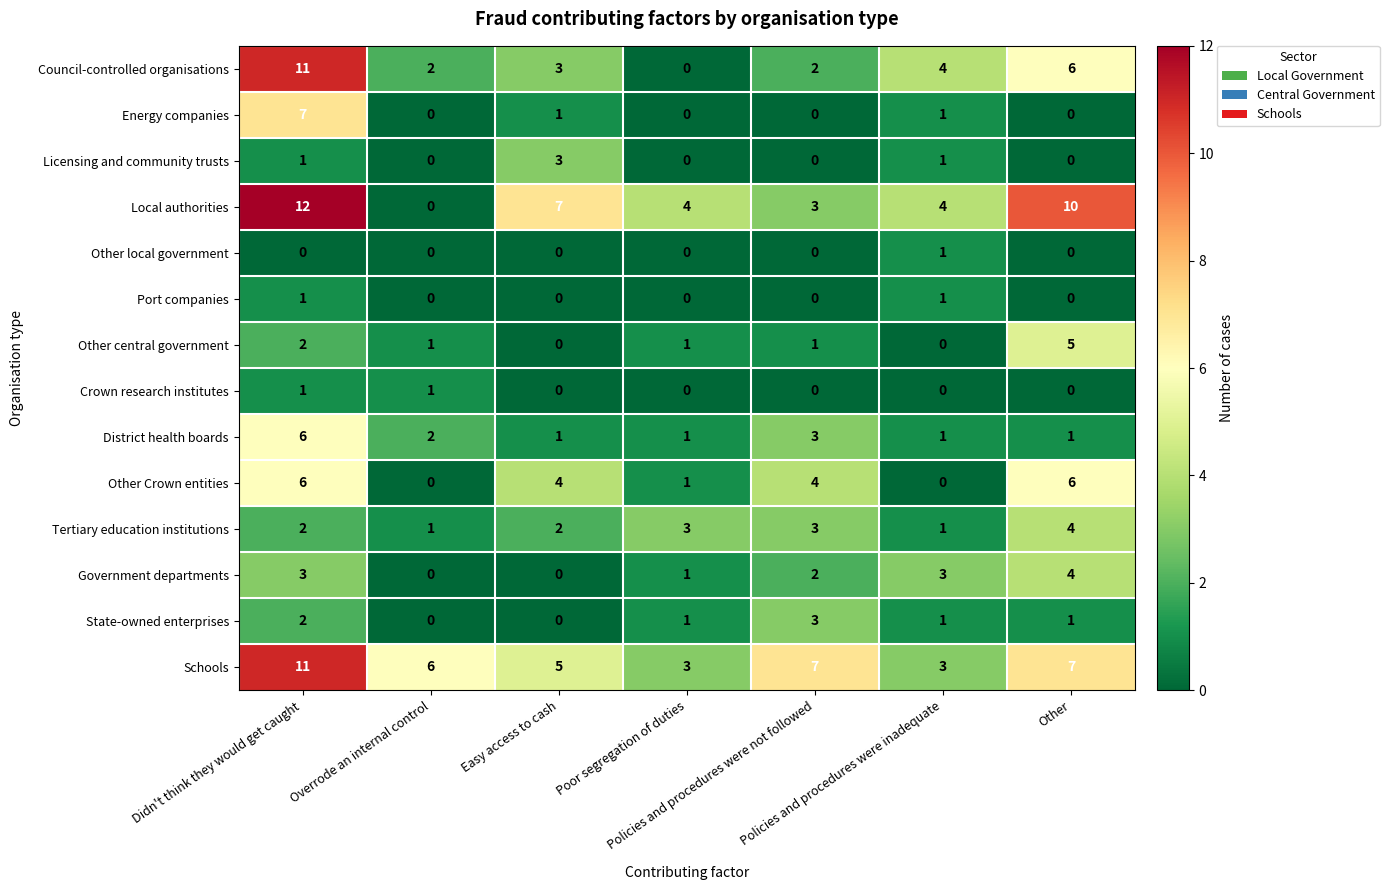

Which series has the widest spread of values?

Local authorities